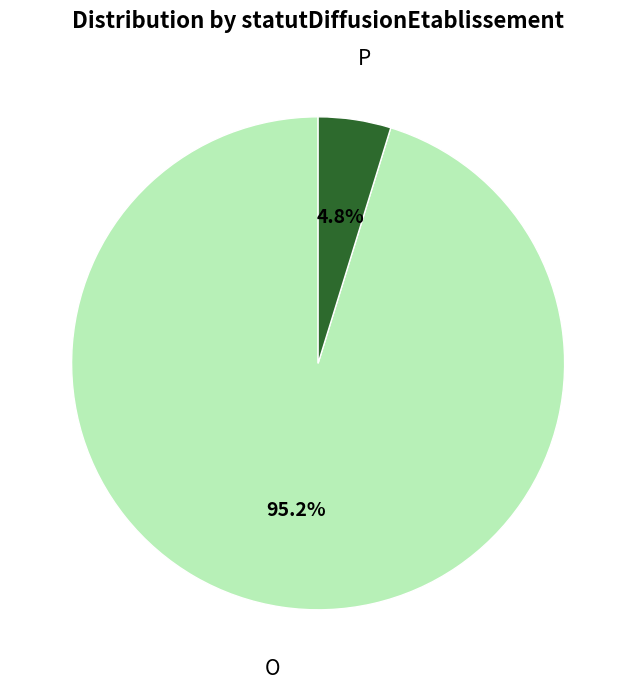

Which category accounts for the majority?

O